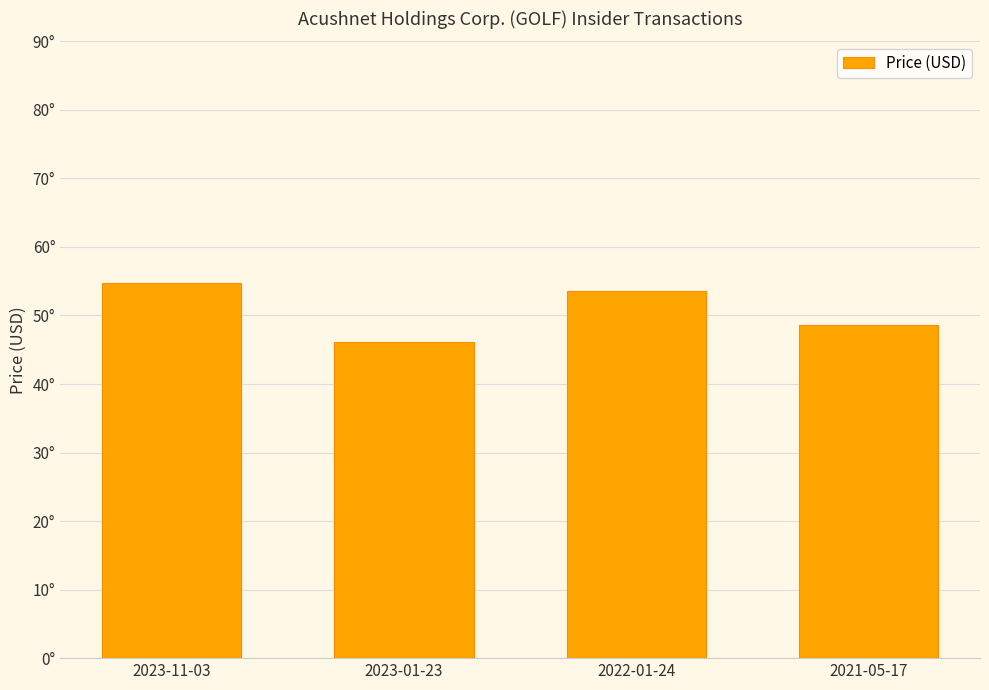

What is the ratio of the value at 2023-11-03 to the value at 2021-05-17?

1.1